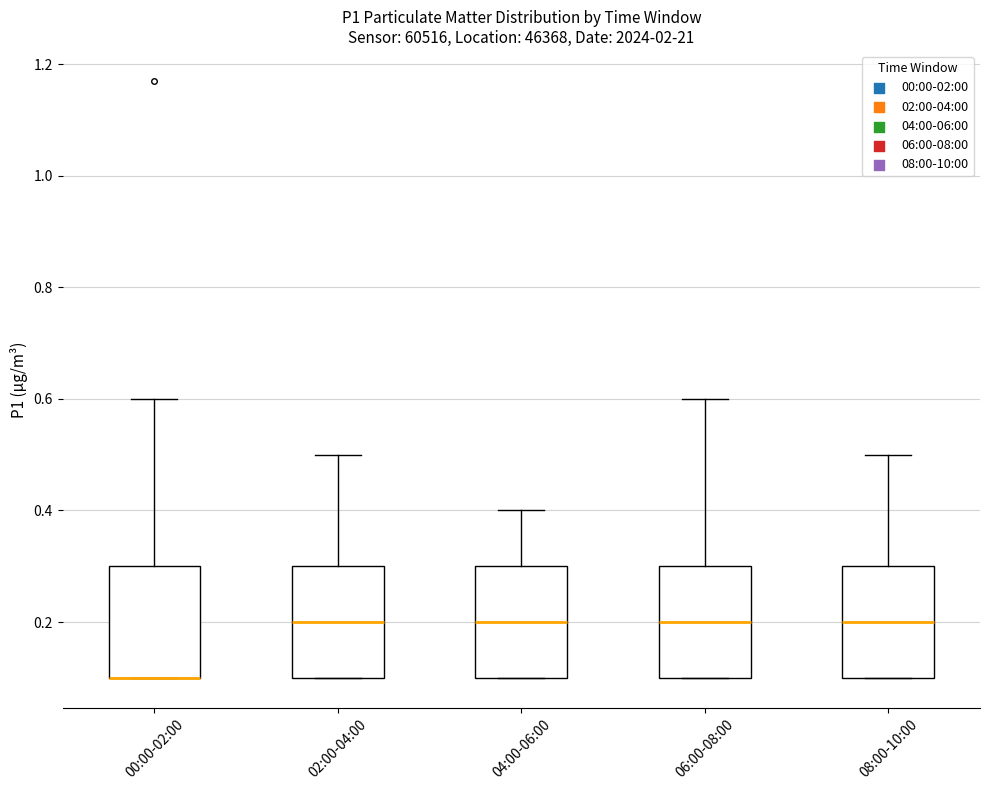

Reading left to right, read every box against the y-axis: the position of its median line, the range the box covers, and the ends of its whiskers. The values are not printed on the chart, so give them approximately, as read against the axis.

00:00-02:00: median 0.1 (drawn on the box's lower edge), box 0.1 to 0.3, whiskers 0.1 to 0.6
02:00-04:00: median 0.2, box 0.1 to 0.3, whiskers 0.1 to 0.5
04:00-06:00: median 0.2, box 0.1 to 0.3, whiskers 0.1 to 0.4
06:00-08:00: median 0.2, box 0.1 to 0.3, whiskers 0.1 to 0.6
08:00-10:00: median 0.2, box 0.1 to 0.3, whiskers 0.1 to 0.5